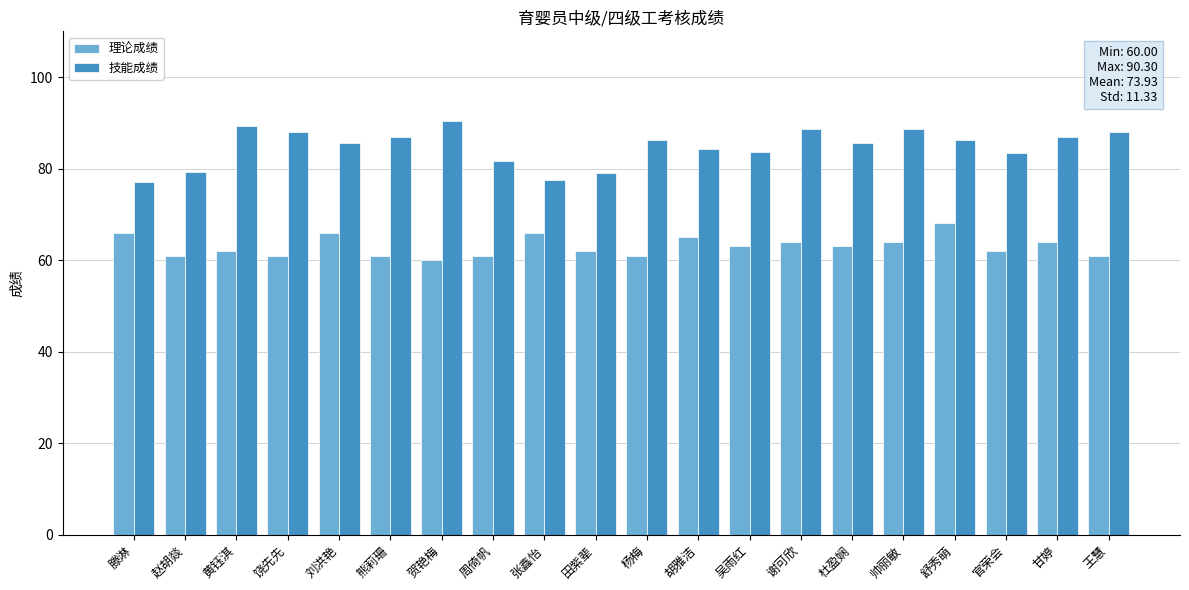

The 理论成绩 series shows 113.2 at 甘婷. True or false?

False